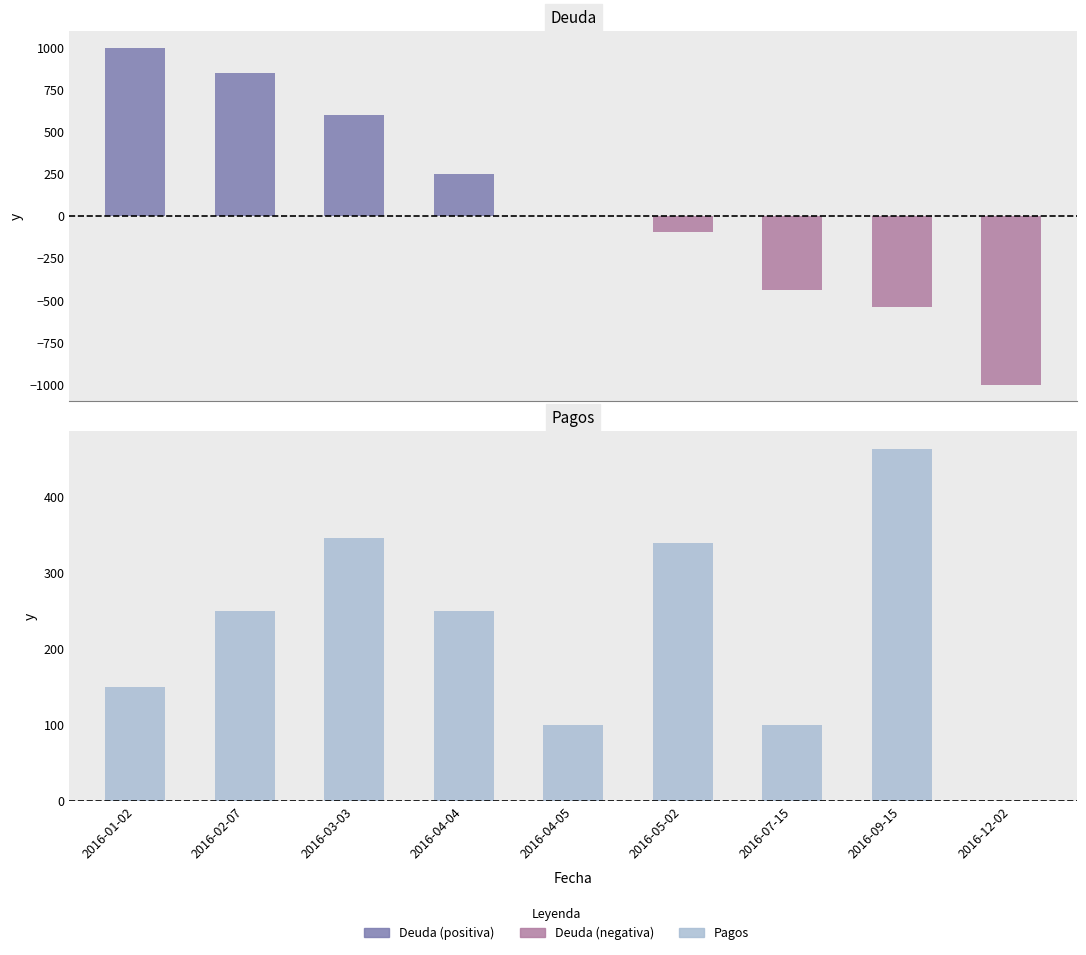

Reading left to right, list all the values displayed in this chart.

Deuda: 1000	850	600	254	4	-96	-436	-536	-1000
Pagos: 150	250	346	250	100	340	100	464	0